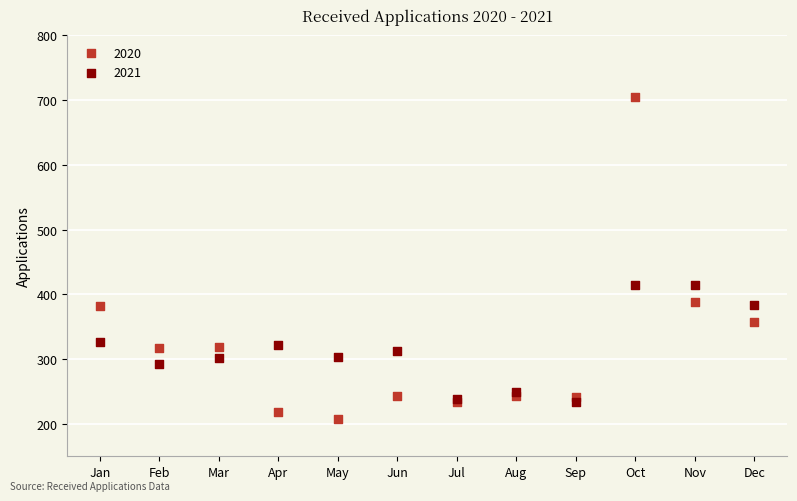

What are all the series names shown in the legend?

2020, 2021